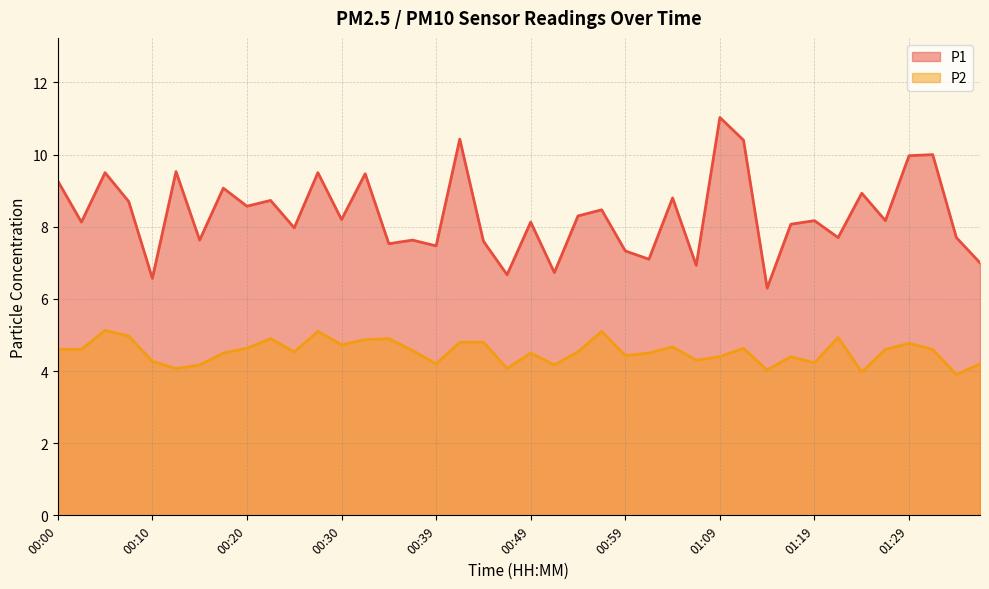

What are all the series names shown in the legend?

P1, P2